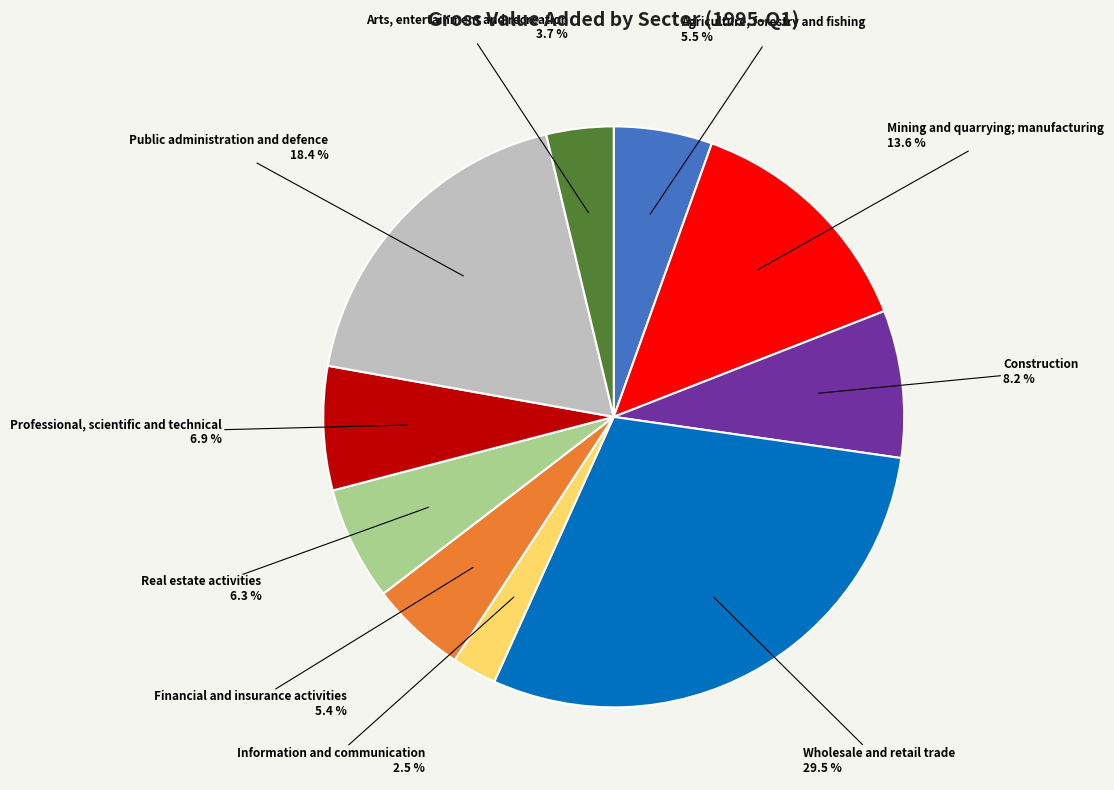

Does any single category account for the majority?

No